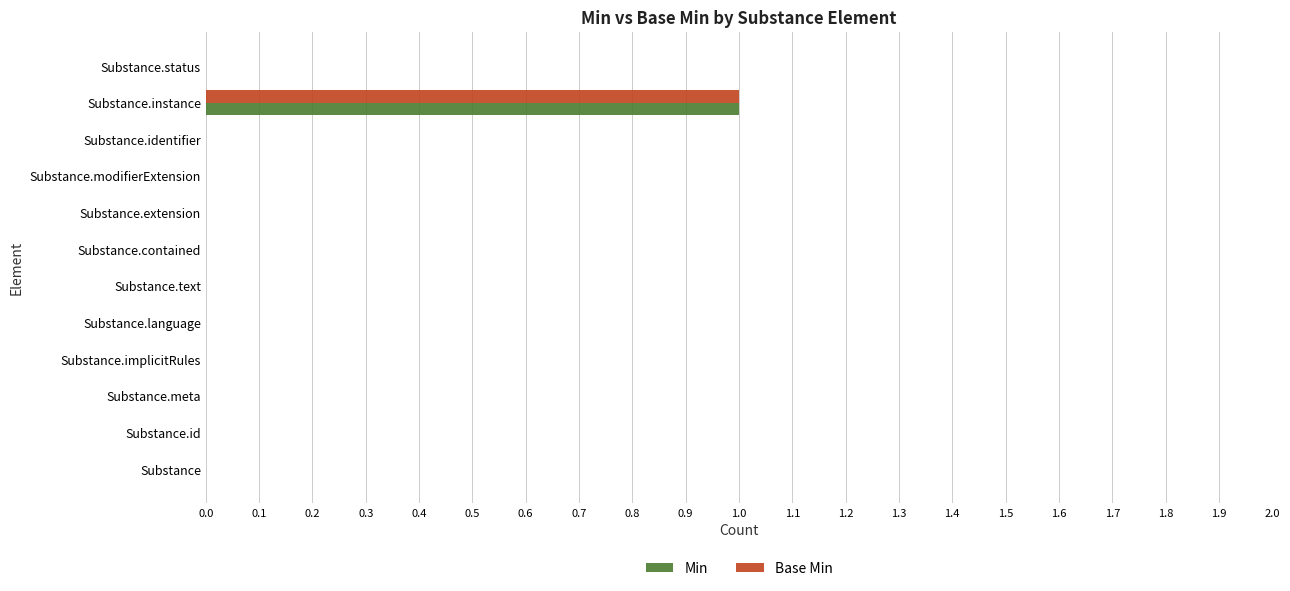

How many Base Min values are between 0 and 1?

12